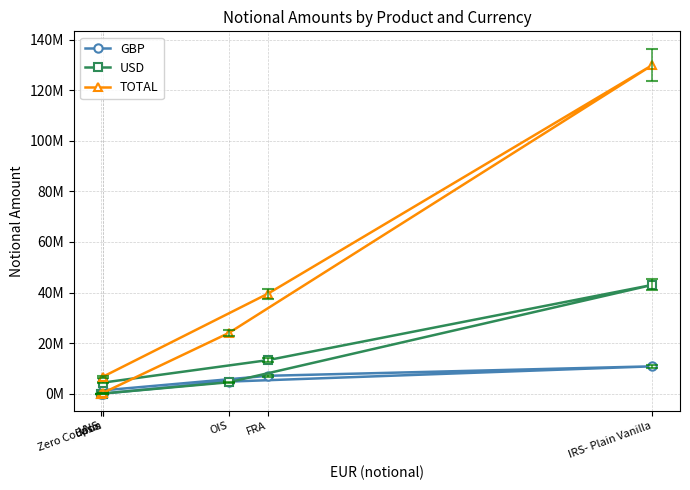

Reading left to right, transcribe all the data shown in this chart.

GBP: 1320579	7077665	10830324	4784700	3122	61239
USD: 4392006	13260372	43023305	4526249	15504	73624
TOTAL: 6743412	39492285	129930569	23959641	31285	420672